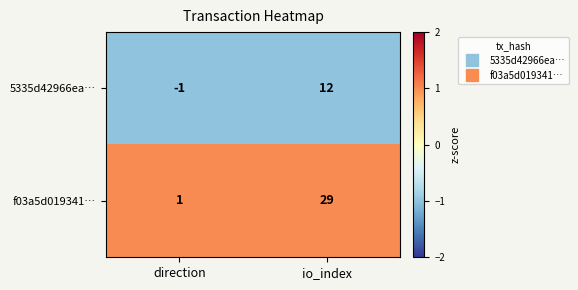

Which label corresponds to the smallest value in the chart?

direction